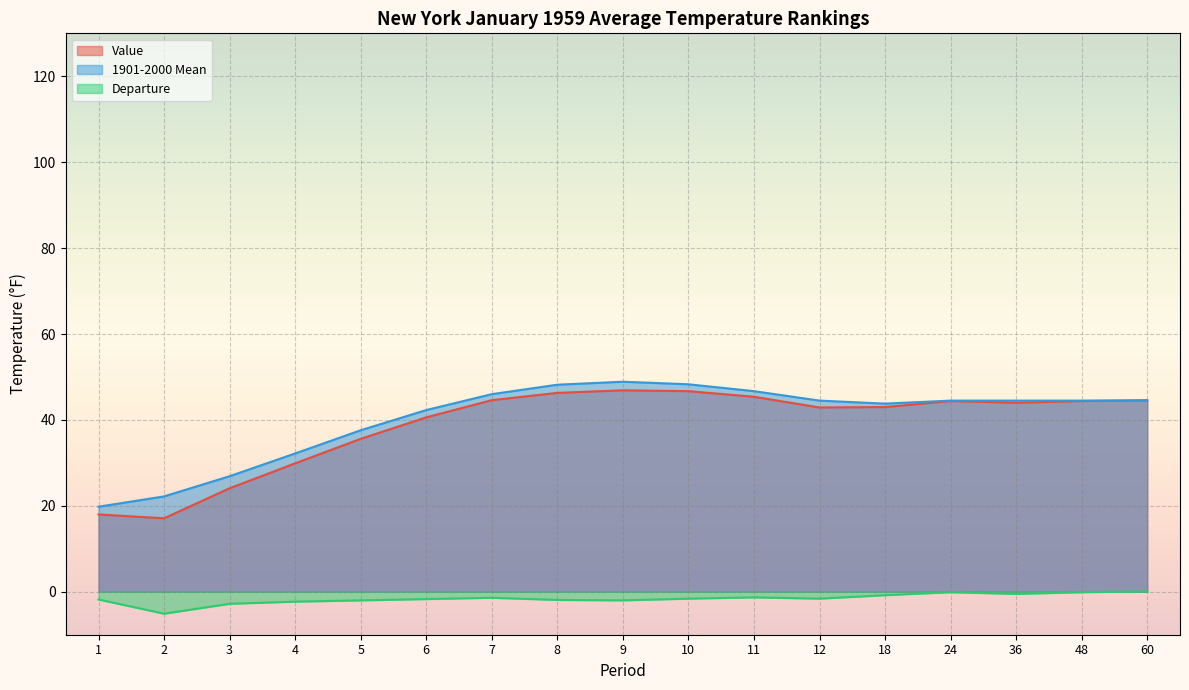

In Departure, how many points are lower than both neighbors (excluding endpoints)?

4